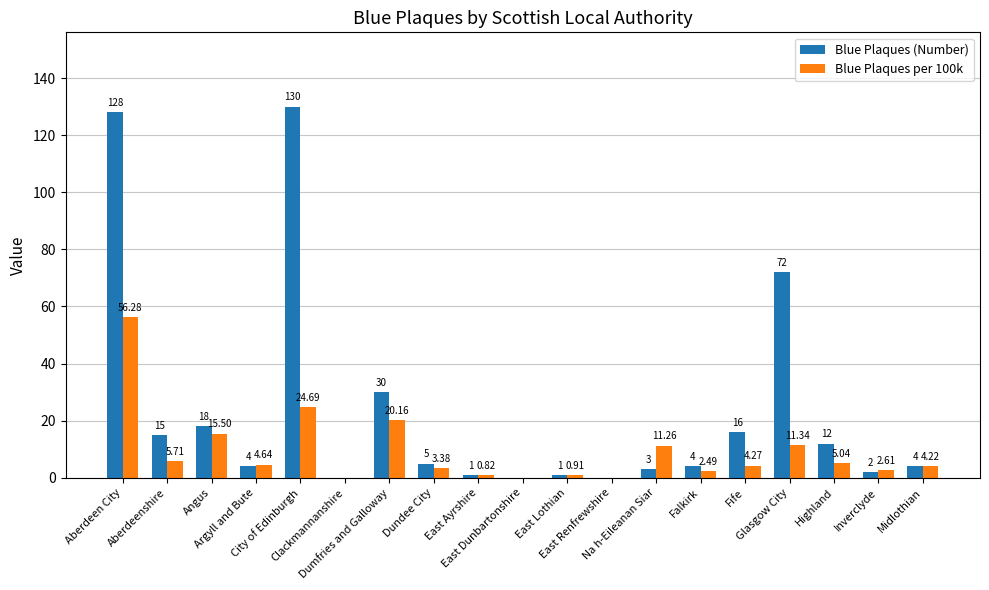

Read the Blue Plaques (Number) value at Na h-Eileanan Siar.

3.0